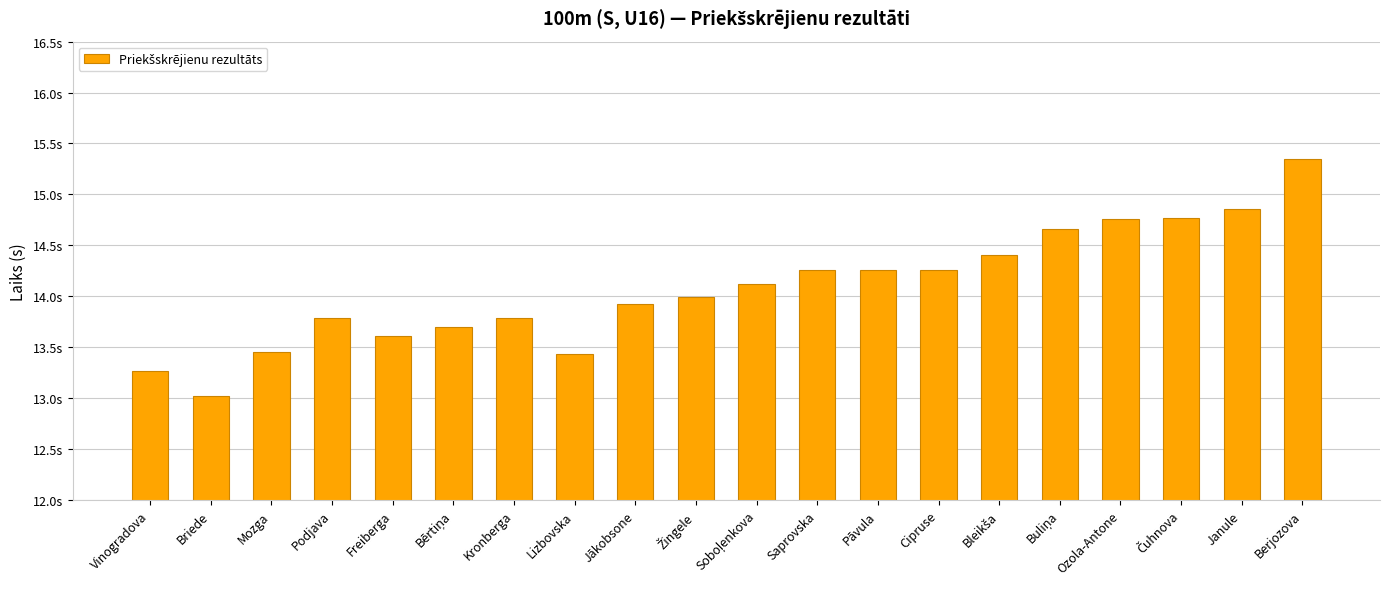

What is the sum of all values?

281.7